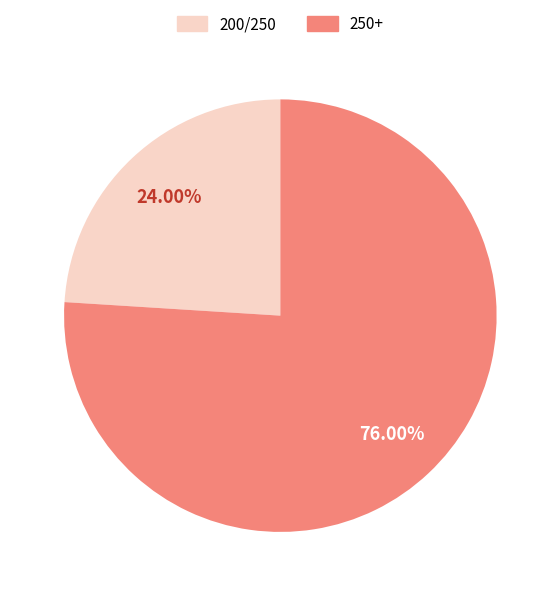

Count the number of slices in the pie.

2